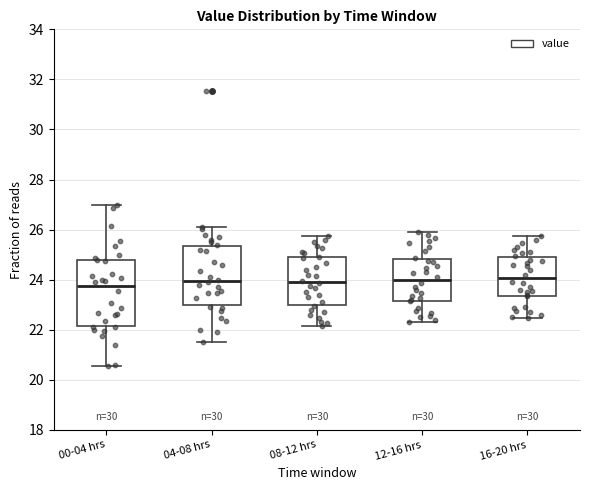

Reading left to right, read every box against the y-axis: the position of its median line, the range the box covers, and the ends of its whiskers. The values are not printed on the chart, so give them approximately, as read against the axis.

00-04 hrs: median 23.8, box 22.2 to 24.8, whiskers 20.6 to 27.0
04-08 hrs: median 24.0, box 23.0 to 25.4, whiskers 21.6 to 26.2
08-12 hrs: median 24.0, box 23.0 to 24.8, whiskers 22.2 to 25.8
12-16 hrs: median 24.0, box 23.2 to 24.8, whiskers 22.4 to 26.0
16-20 hrs: median 24.0, box 23.4 to 25.0, whiskers 22.4 to 25.8